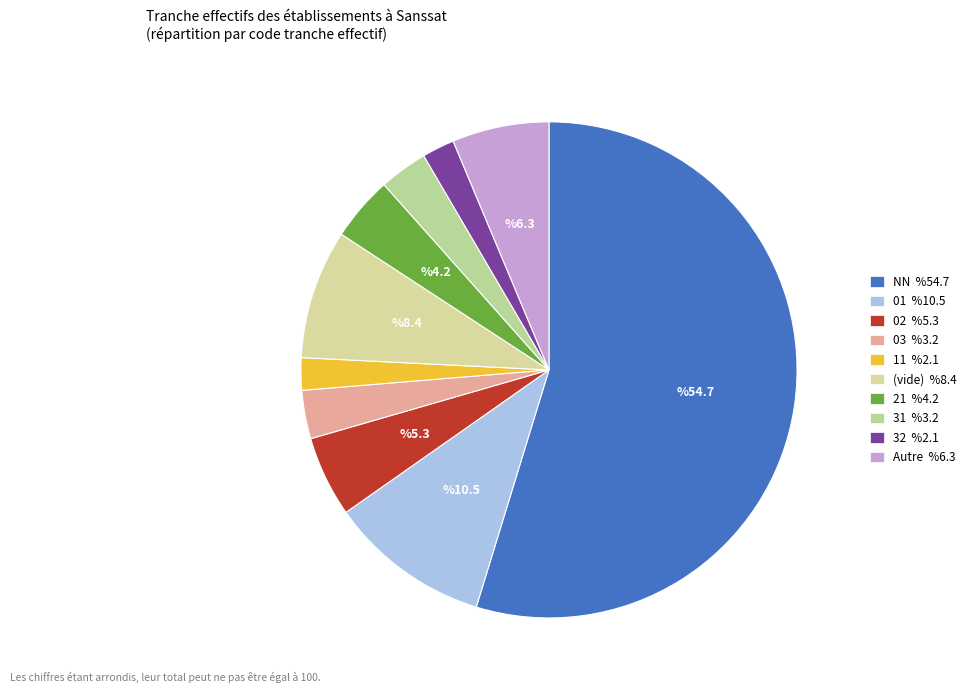

How many segments does this pie chart have?

10